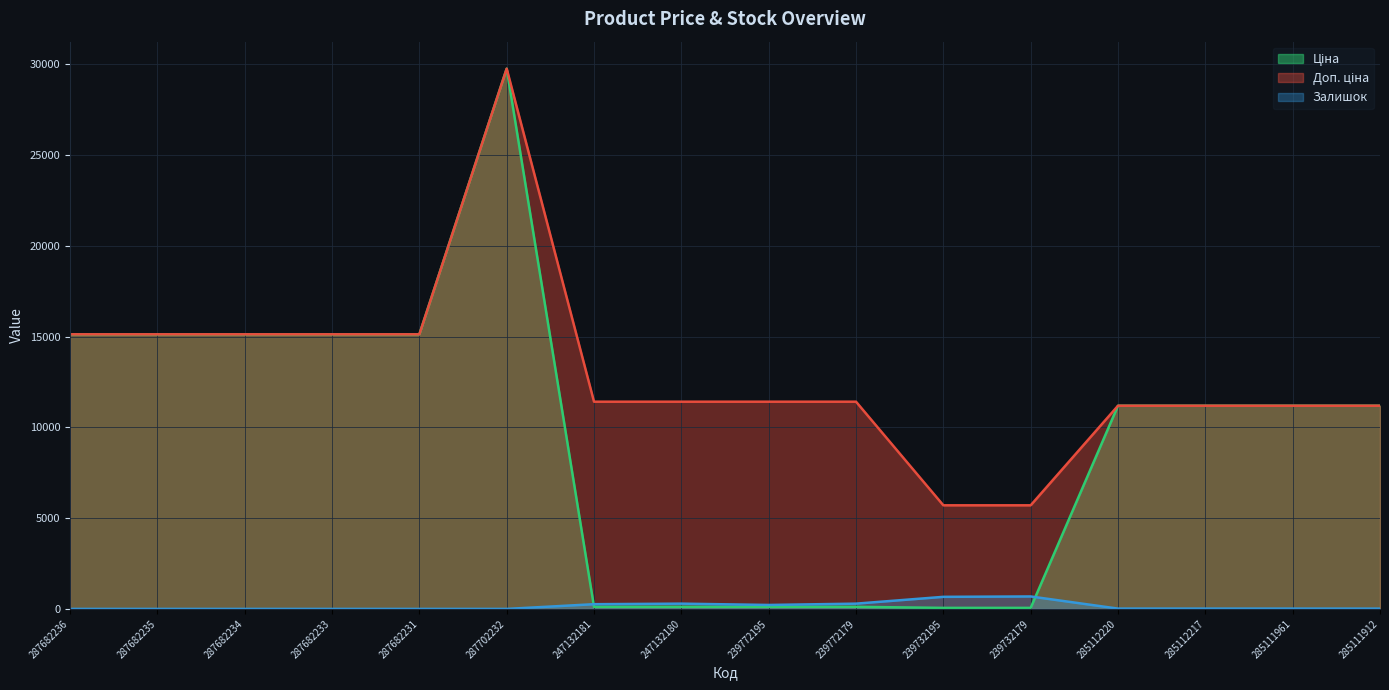

Where does the Доп. ціна series first go above 11410?

287682236